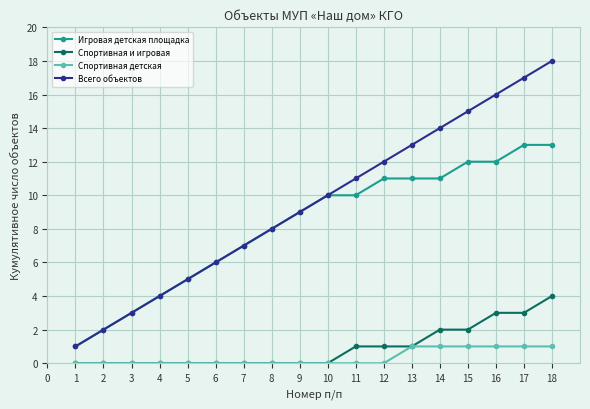

At which category is the sum across all series the highest?

18